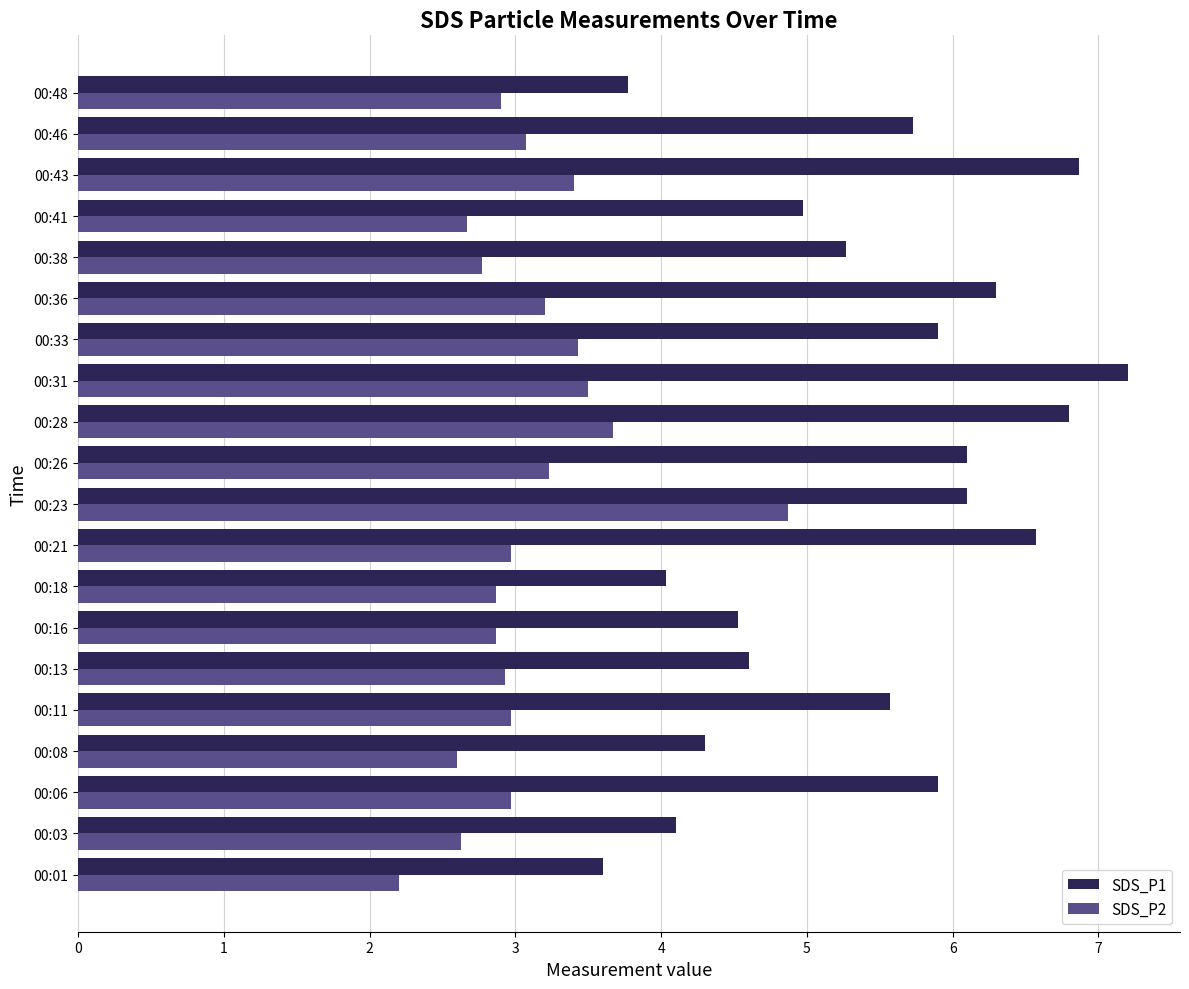

What is the difference between the SDS_P1 values at 00:48 and 00:38?

1.5